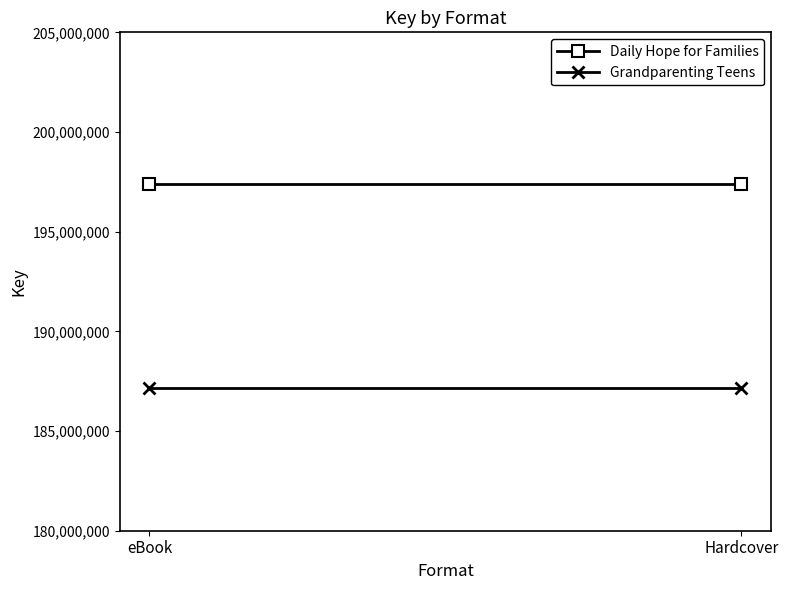

List the labels in order of Grandparenting Teens value, largest first.

eBook, Hardcover